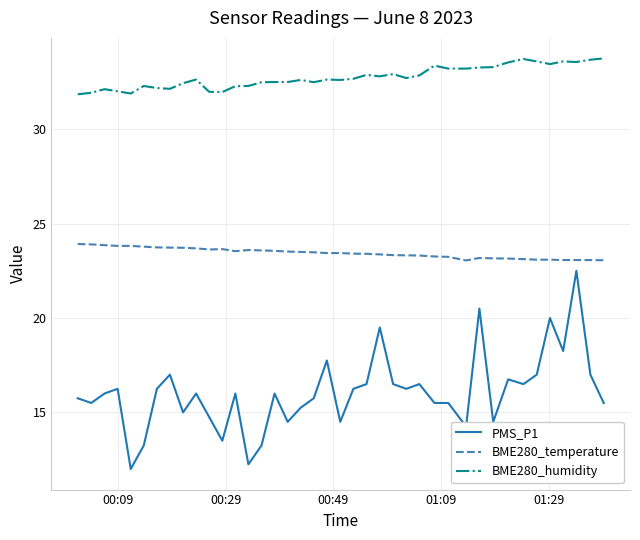

Which series has the widest spread of values?

PMS_P1